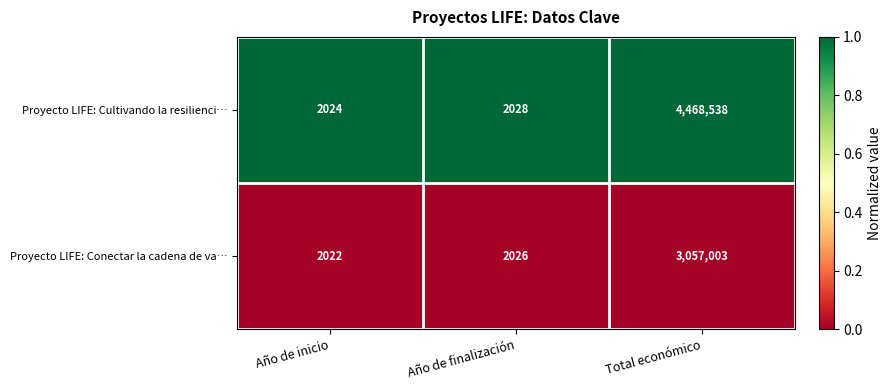

Reading left to right, what are all the values shown in this chart?

Proyecto LIFE: Cultivando la resilienci…: 2024	2028	4468538
Proyecto LIFE: Conectar la cadena de va…: 2022	2026	3057003